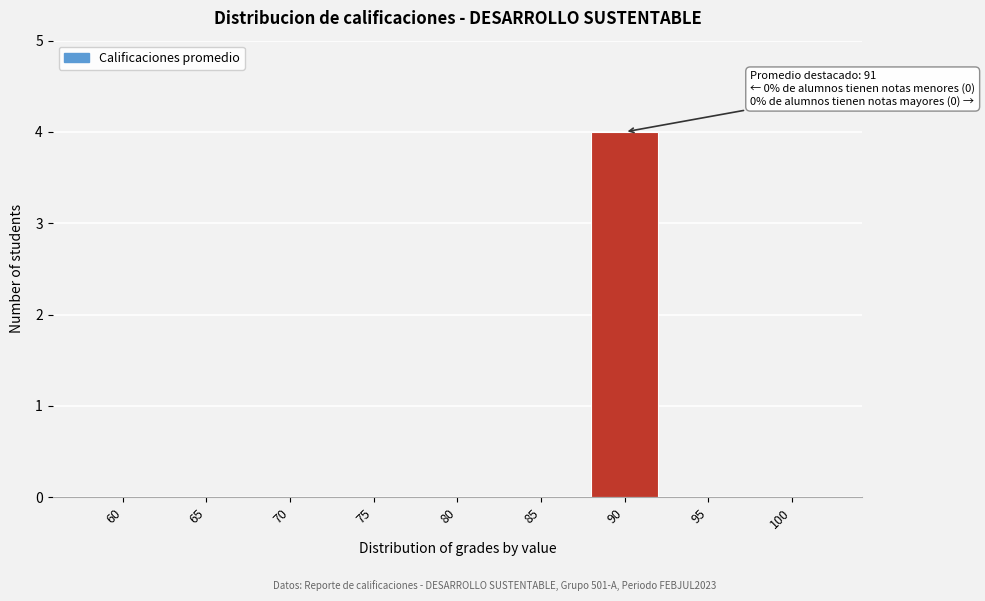

Reading left to right, transcribe all the data shown in this chart.

60=0	65=0	70=0	75=0	80=0	85=0	90=4	95=0	100=0